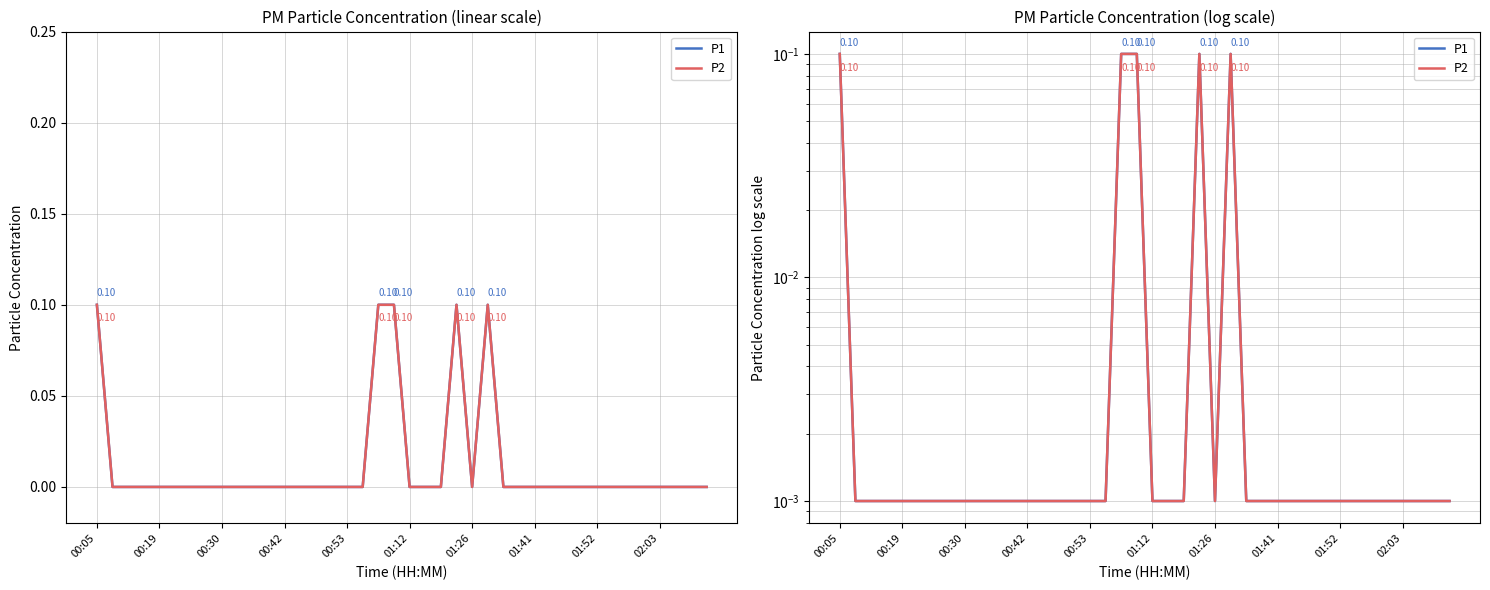

How many interior local valleys does the P2 series have?

1